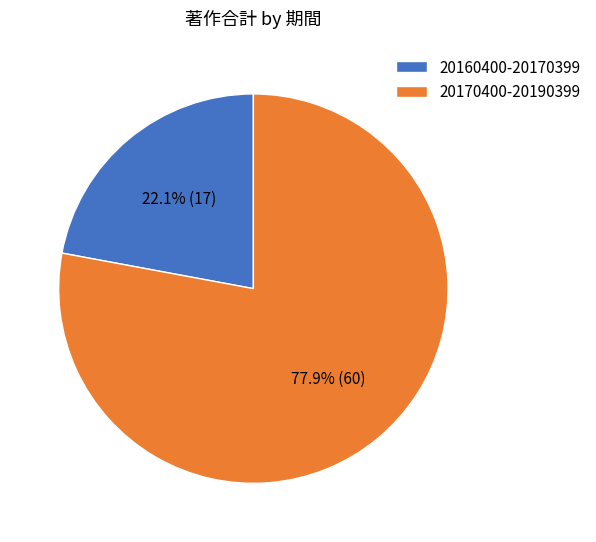

What portion of the pie excludes 20170400-20190399?

22.1%